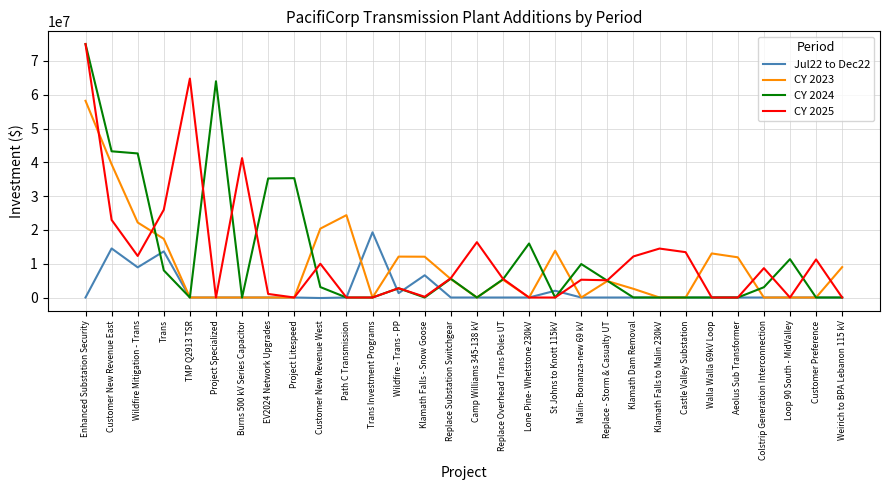

What is the total value across all series at Castle Valley Substation?

13419027.7